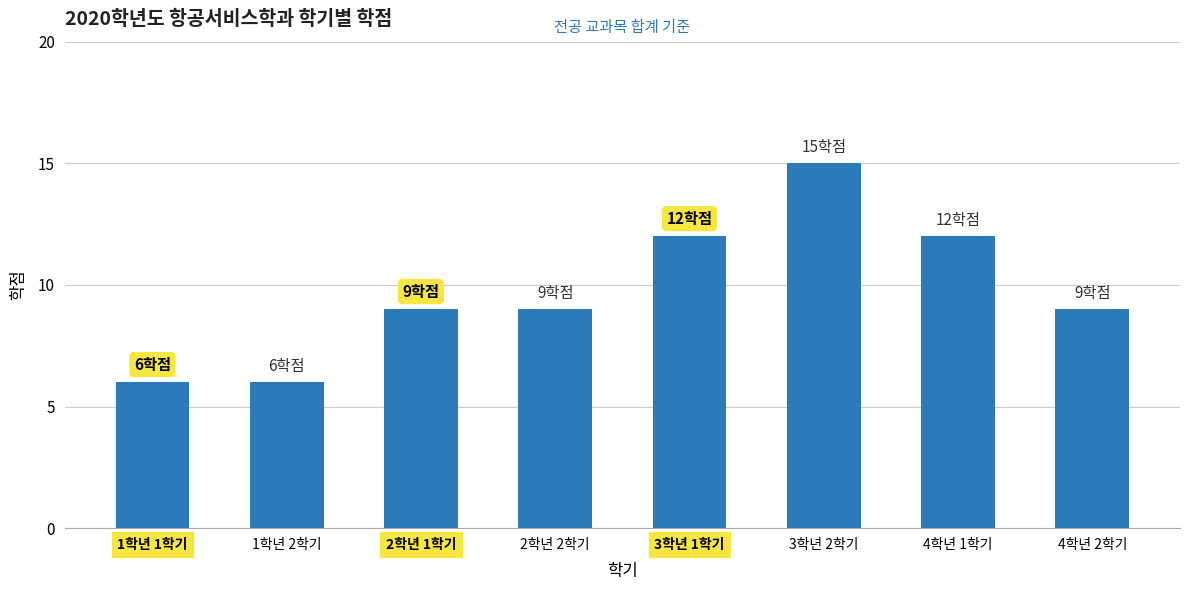

Reading right to left, what are all the values shown in this chart?

4학년 2학기=9	4학년 1학기=12	3학년 2학기=15	3학년 1학기=12	2학년 2학기=9	2학년 1학기=9	1학년 2학기=6	1학년 1학기=6